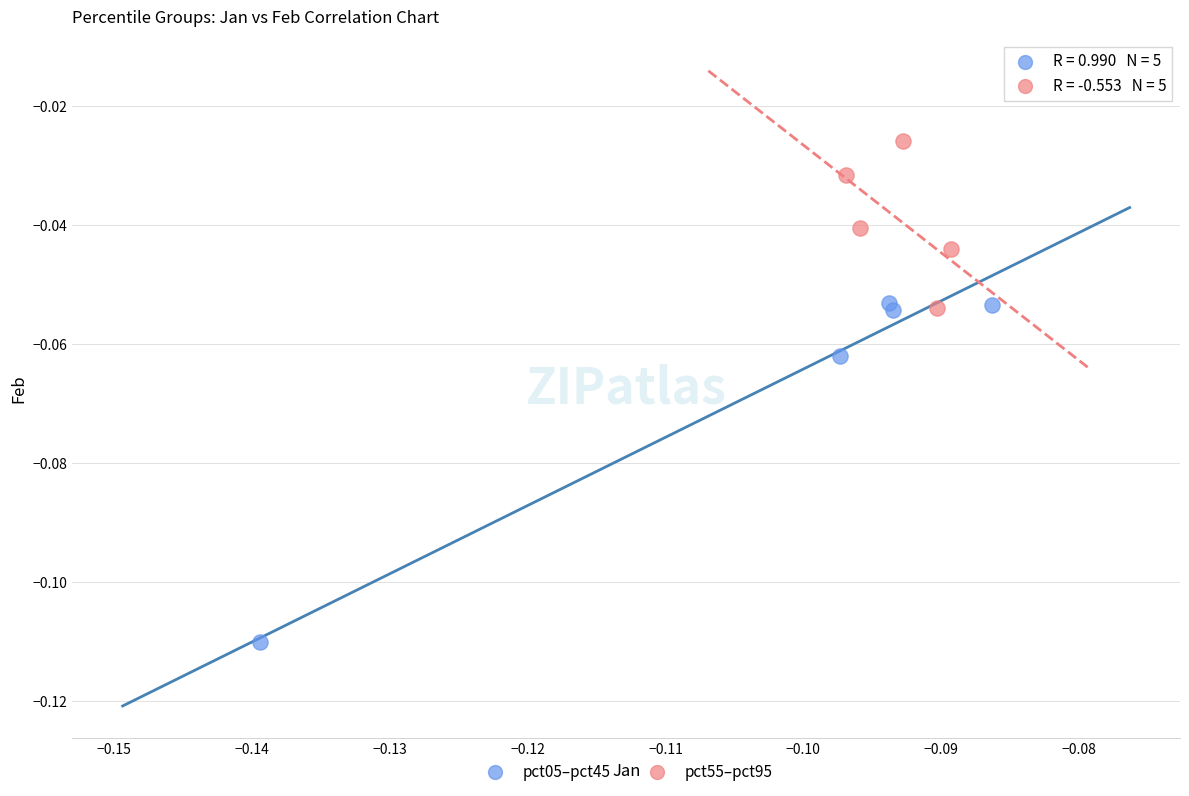

Which series reaches the maximum Y coordinate?

pct55–pct95